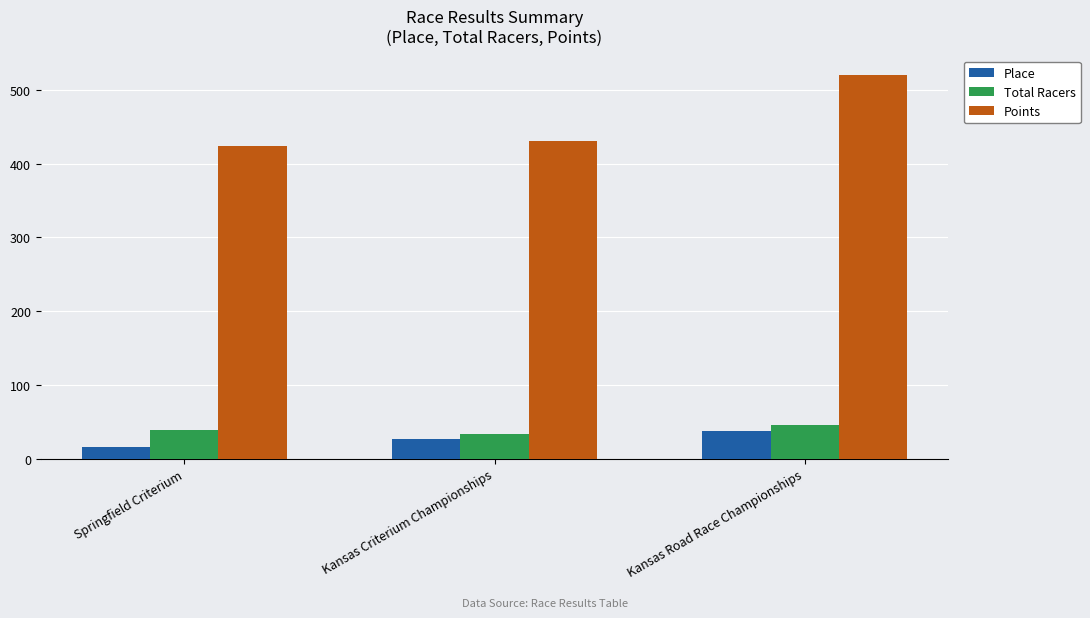

What are all the series names shown in the legend?

Place, Total Racers, Points